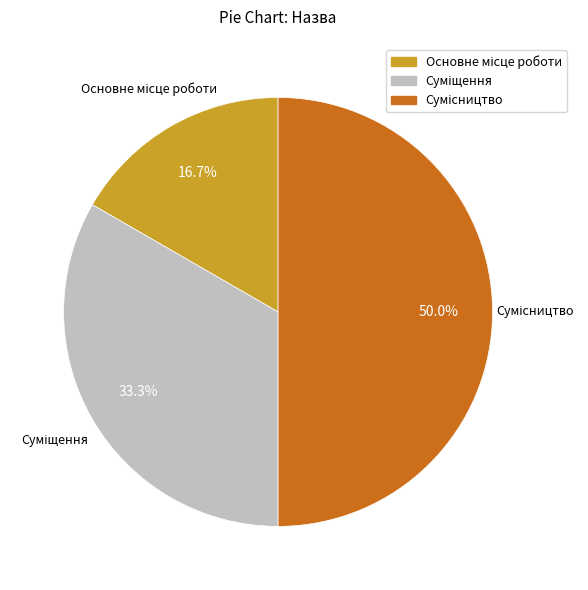

What percentage is NOT represented by Сумісництво?

50.0%